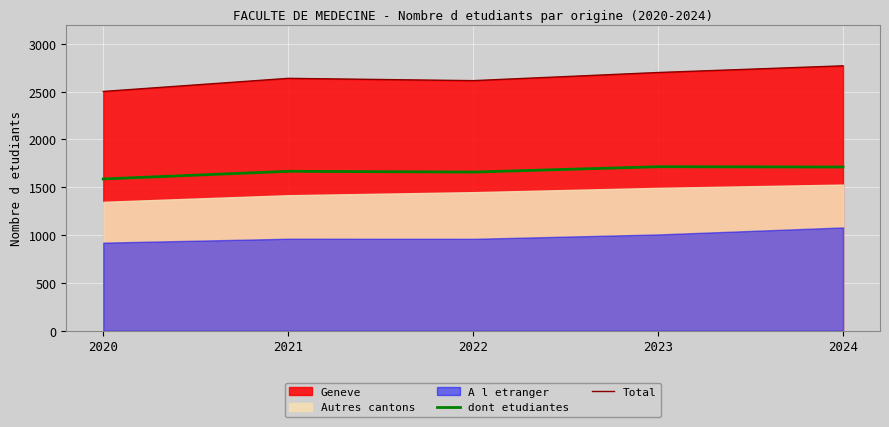

What is the average value of the Total series?

2645